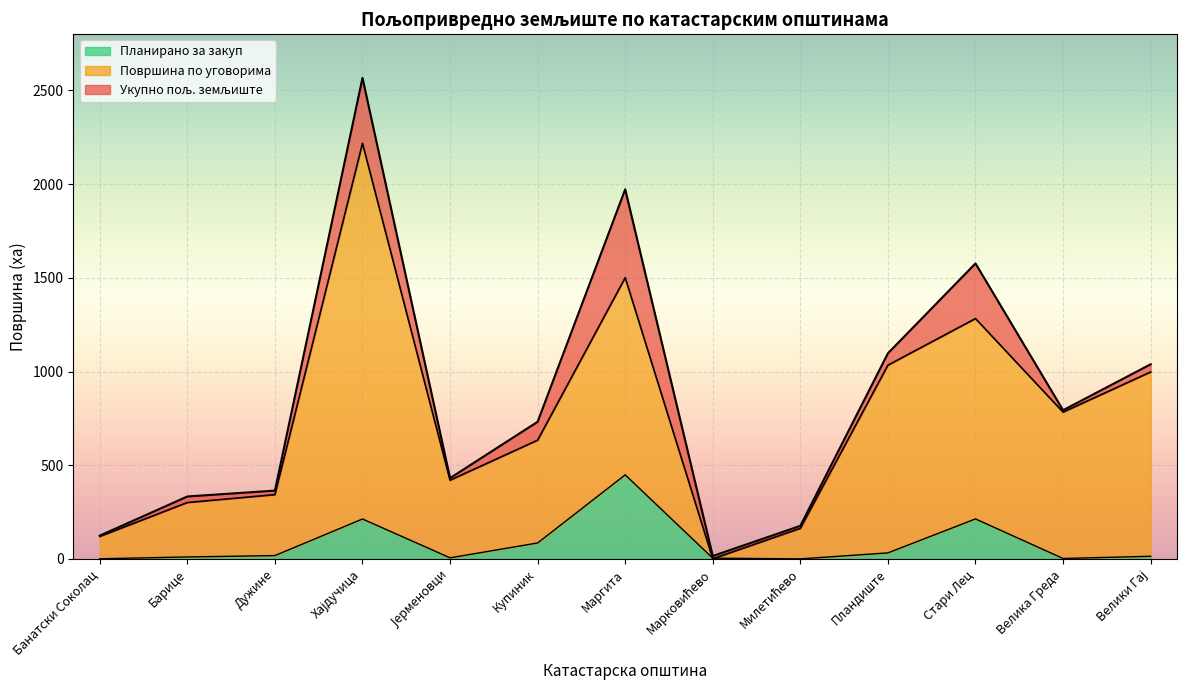

What position from the left is Јерменовци?

5